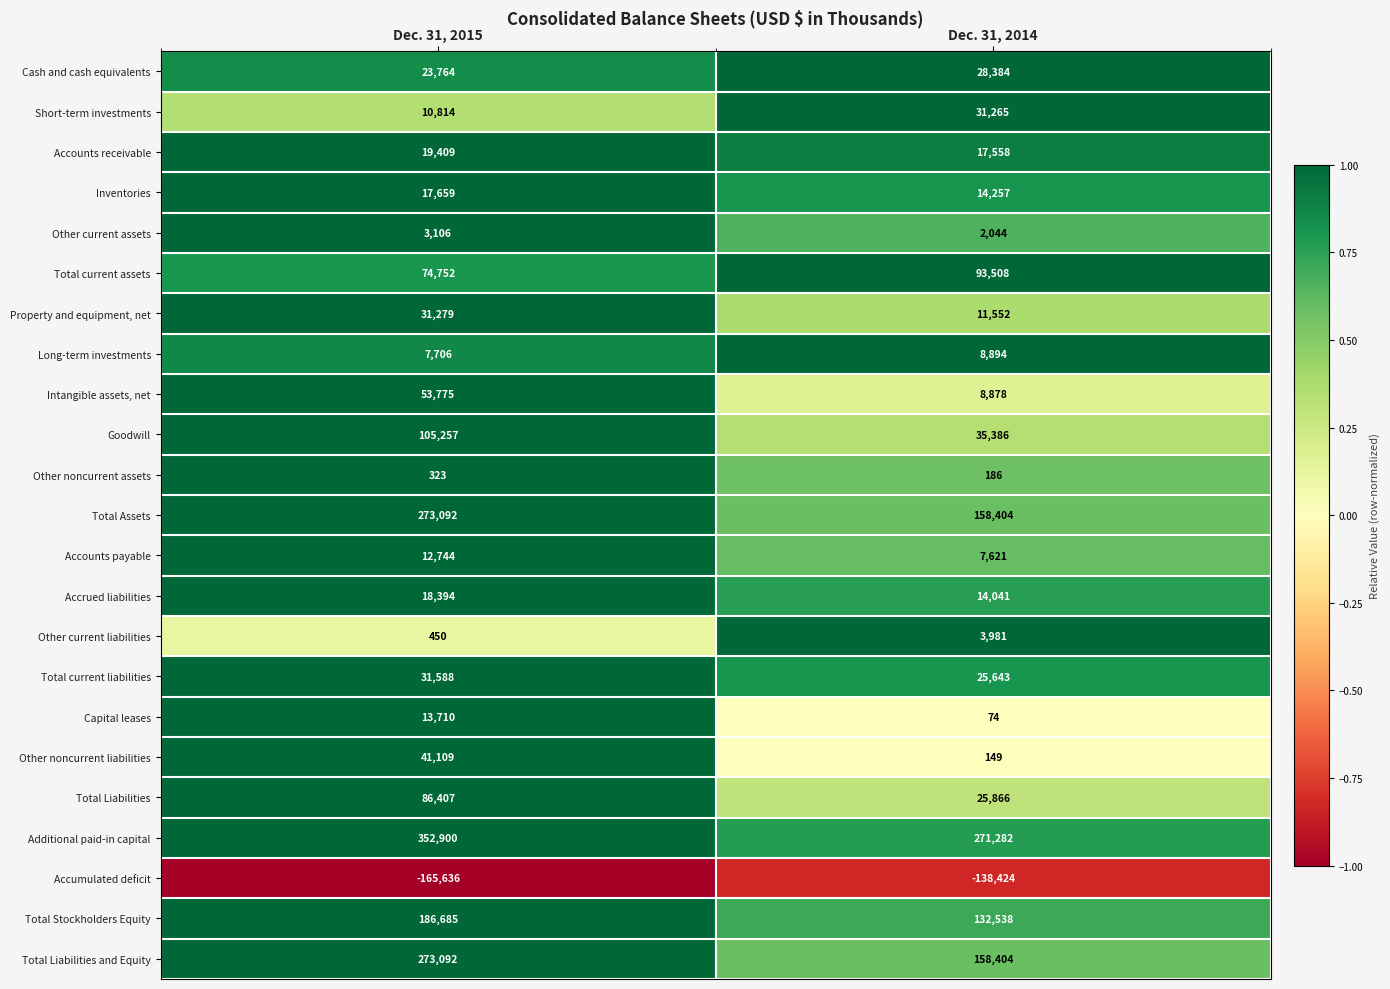

True or false: Accounts receivable has a value of 28572 at Dec. 31, 2014.

False